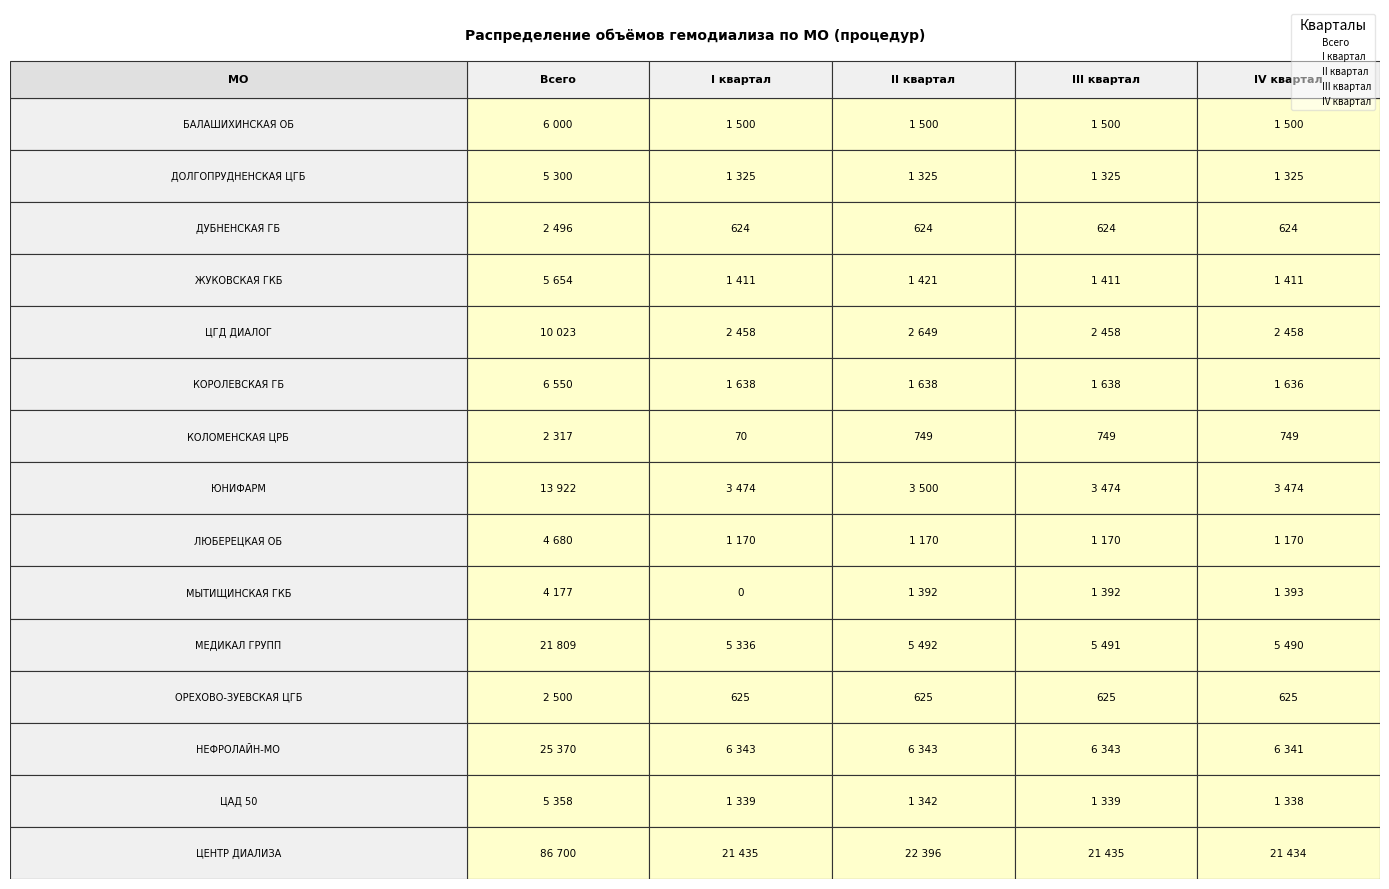

What is the difference between the ГБУЗ МО "БАЛАШИХИНСКАЯ ОБЛАСТНАЯ БОЛЬНИЦА" values at 3 and 0?

4500